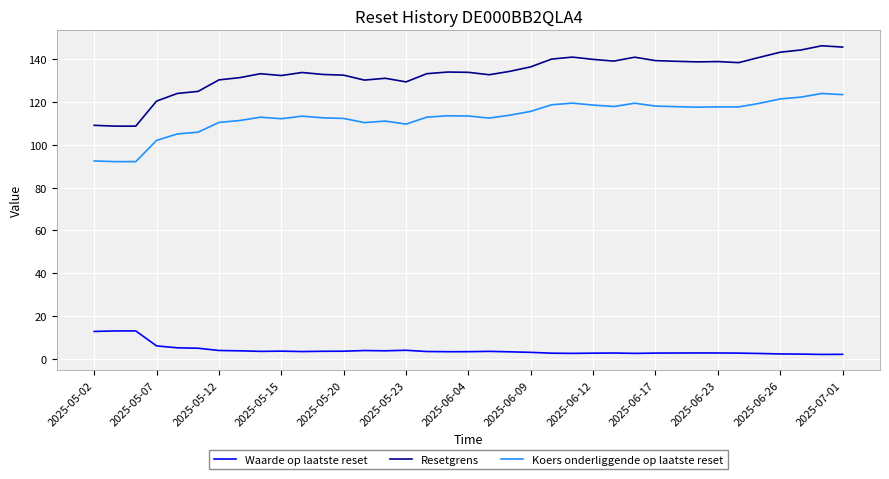

True or false: Resetgrens and Koers onderliggende op laatste reset cross at least once.

False